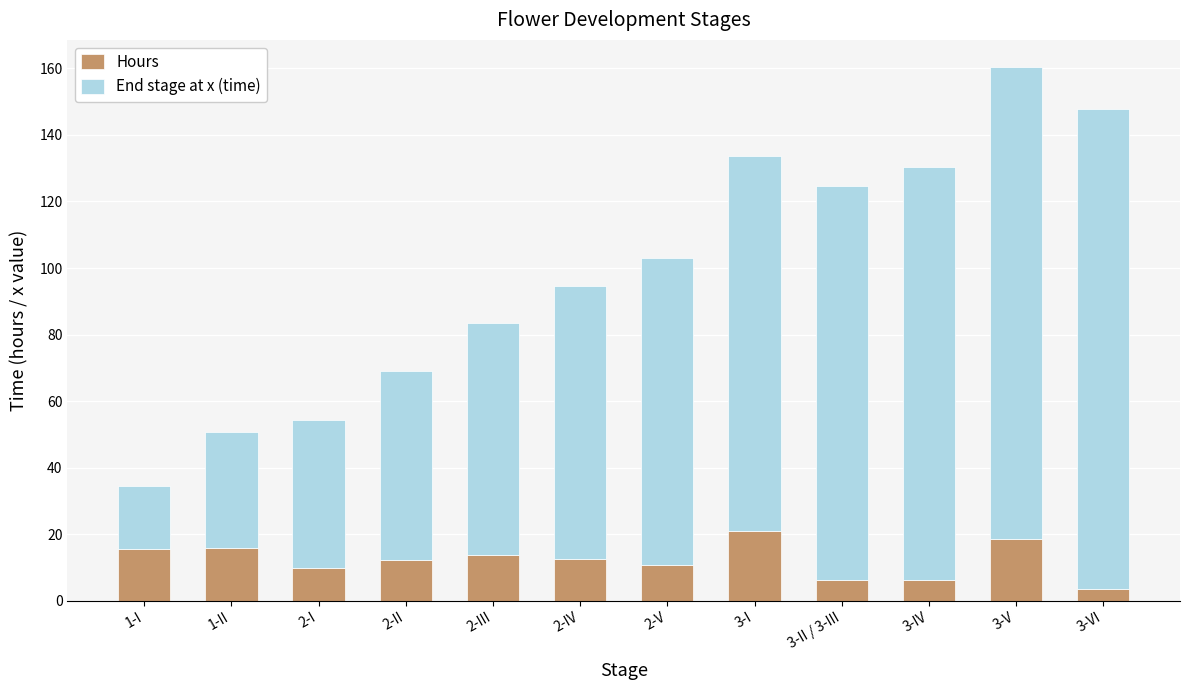

At which category is the sum across all series the highest?

3-V